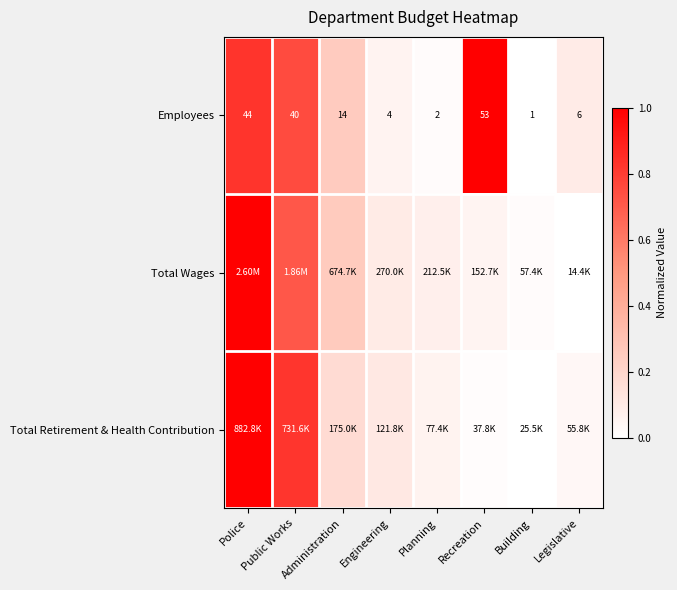

List the labels in order of Employees value, smallest first.

Building, Planning, Engineering, Legislative, Administration, Public Works, Police, Recreation